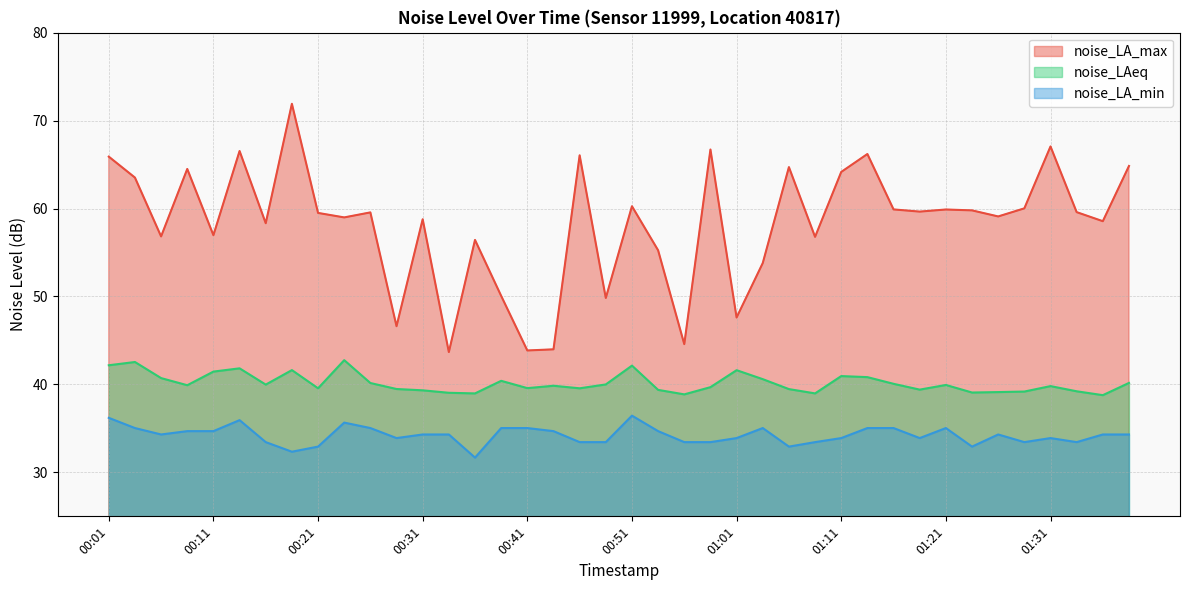

What is the difference between the highest and lowest values at 00:11?

22.3